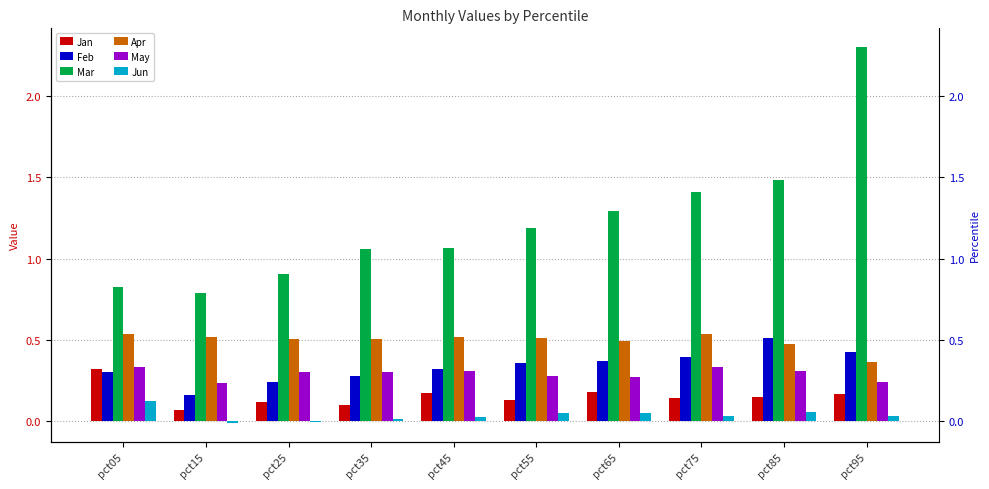

Which series has the largest range (max minus min)?

Mar